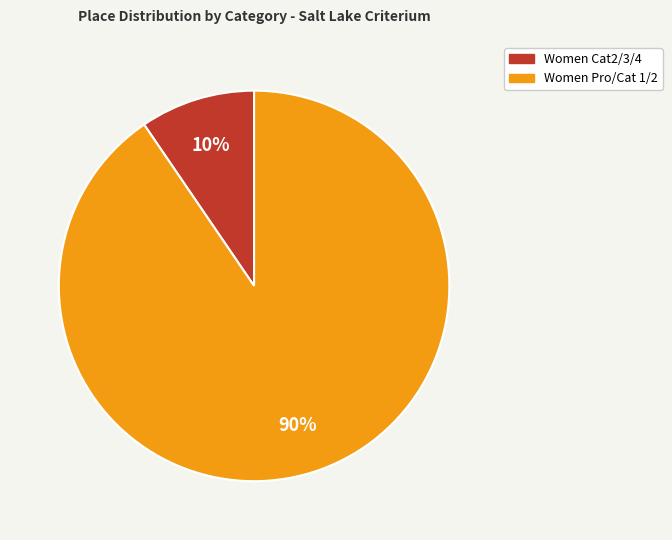

Is there any slice that represents more than half of the pie?

Yes